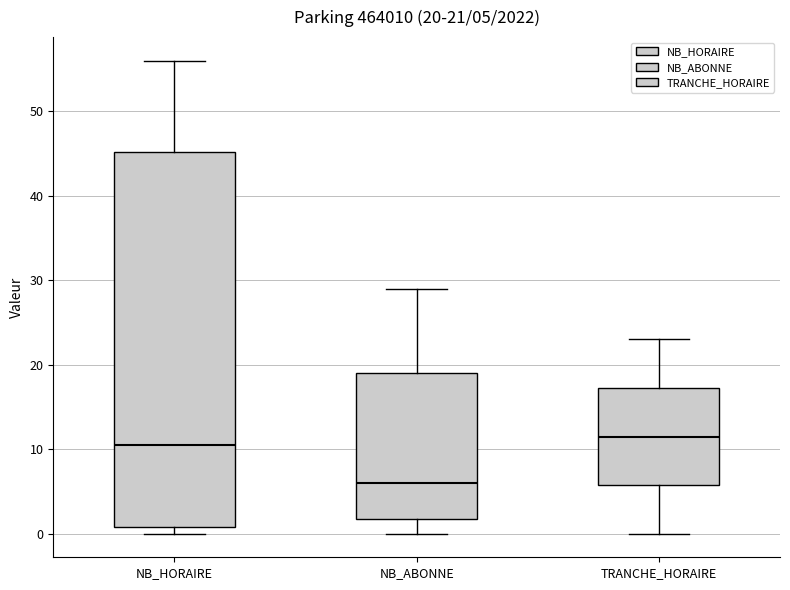

Which box's median line is the highest?

TRANCHE_HORAIRE